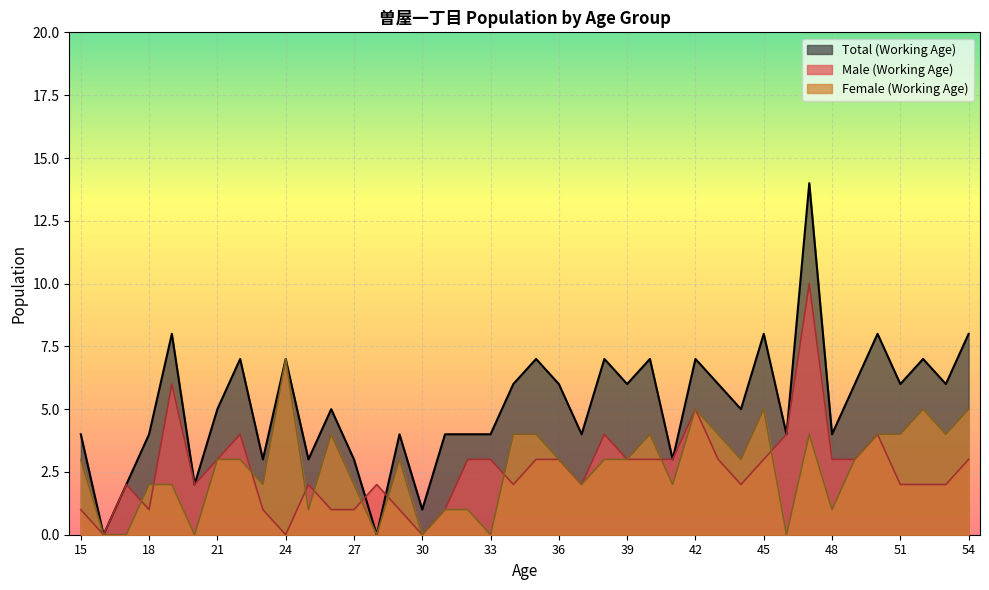

Which label corresponds to the largest value in the chart?

47